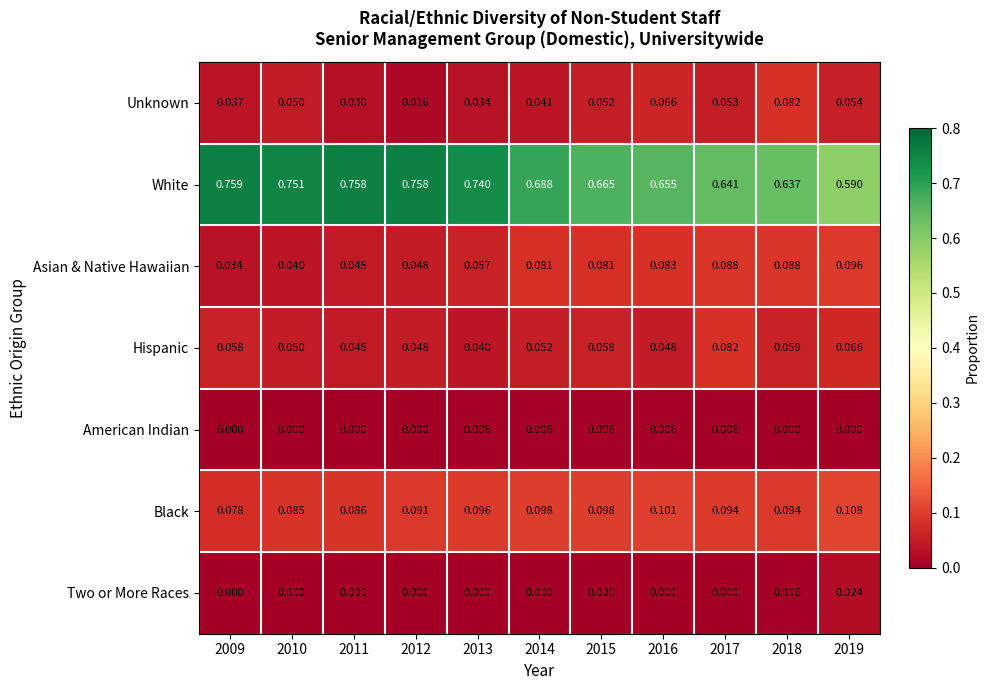

Count the number of data series in this chart.

7